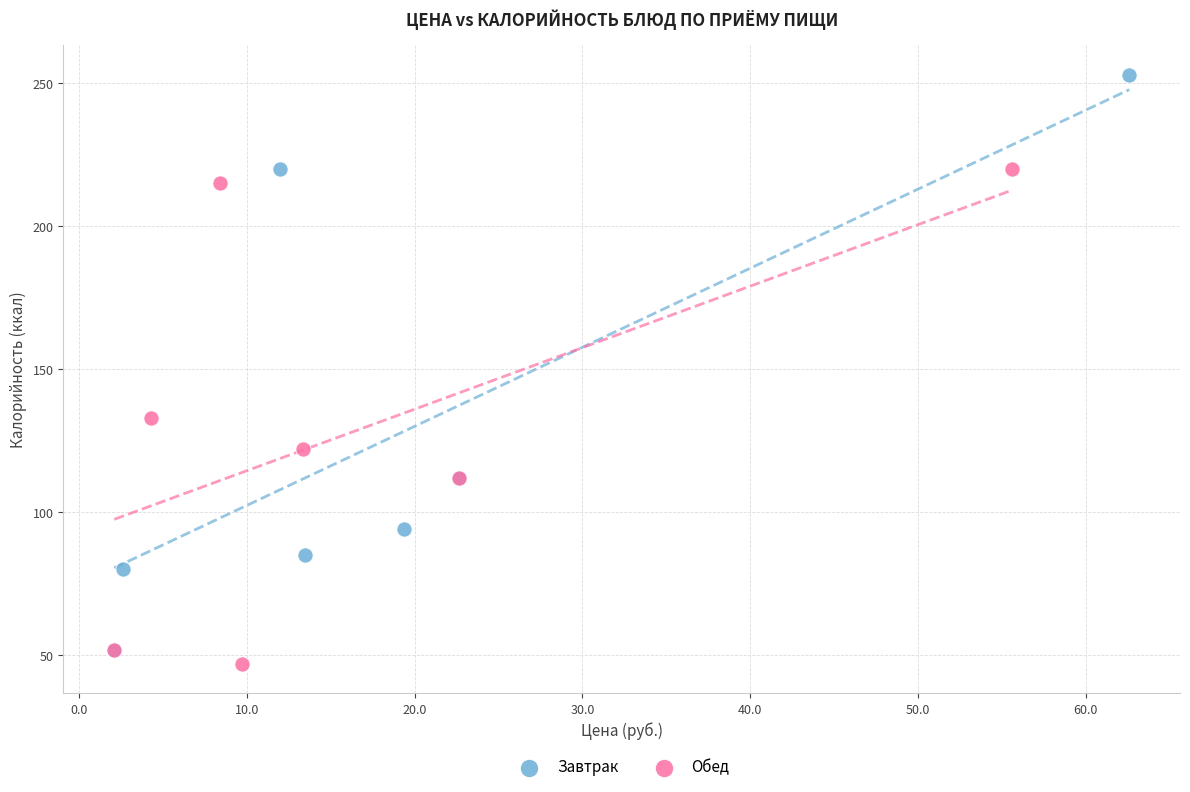

Which series contains the highest Y value?

Завтрак